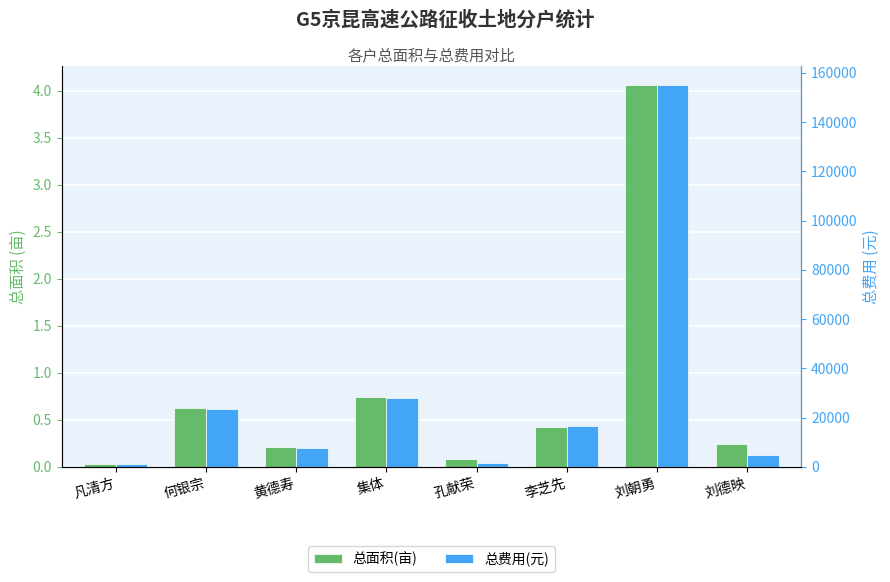

At which category is the sum across all series the highest?

刘朝勇